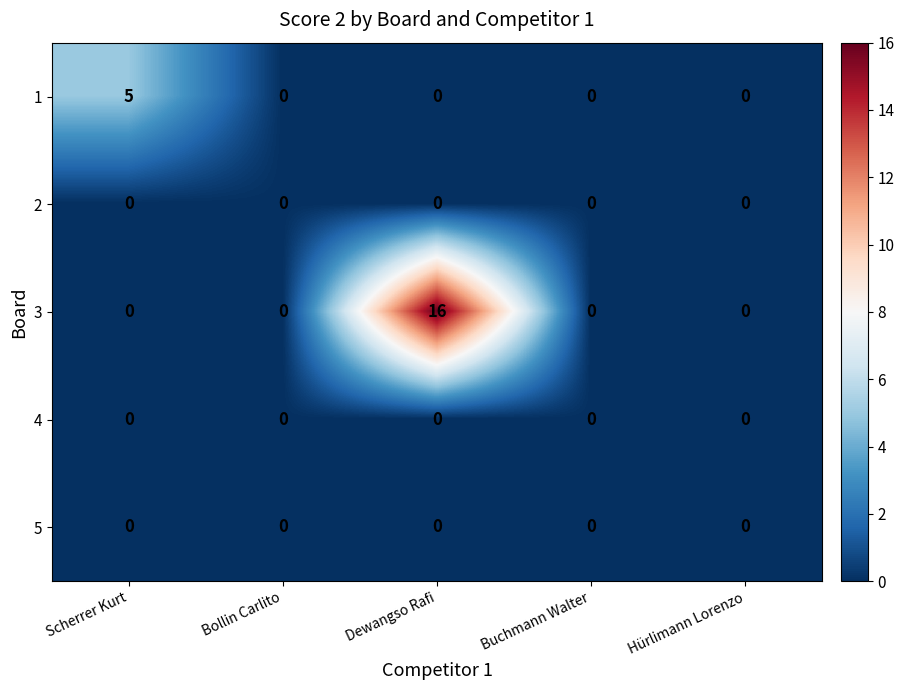

The value of 4 at Buchmann Walter is 0. True or false?

True